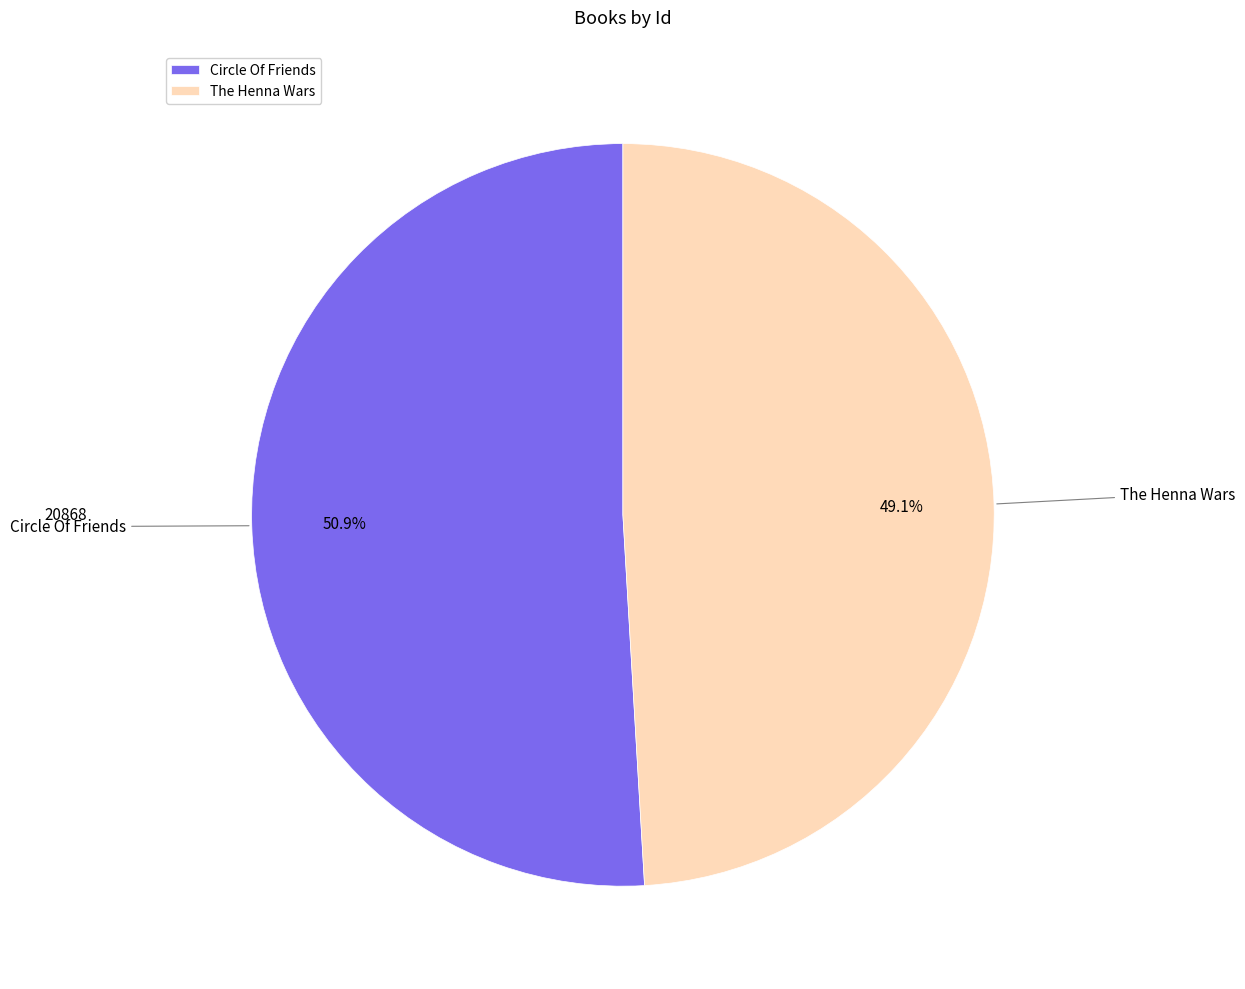

How many segments does this pie chart have?

2